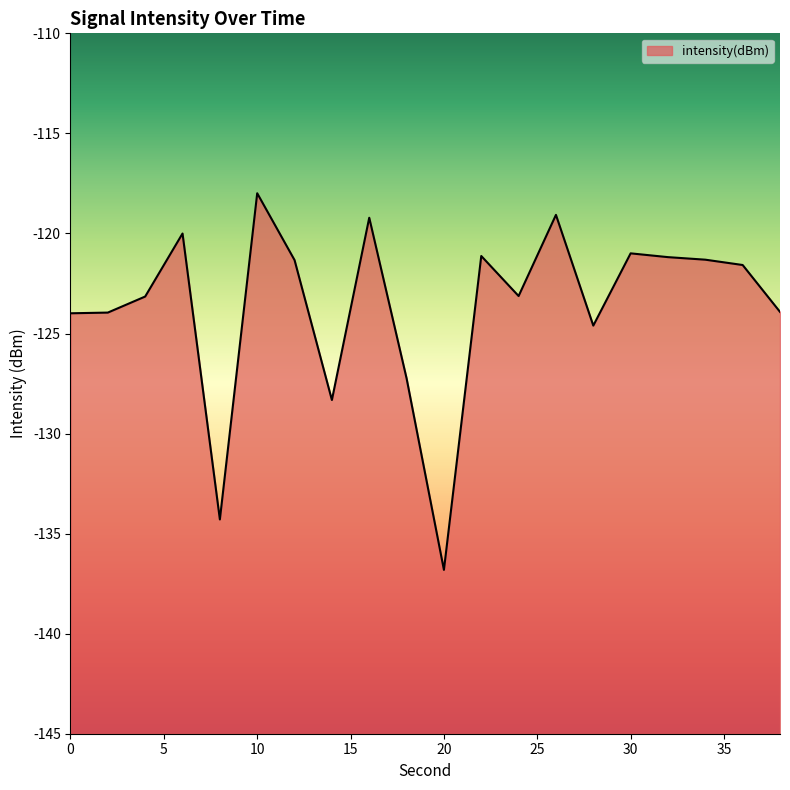

The value at 6 is -120.0. True or false?

True